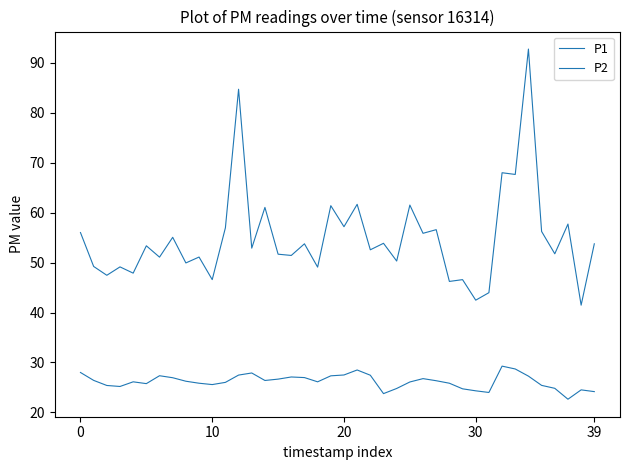

Reading left to right, list all the values displayed in this chart.

P1: 56.0	49.2	47.5	49.1	47.9	53.4	51.1	55.0	49.9	51.1	46.6	57.0	84.7	52.9	61.0	51.7	51.4	53.8	49.1	61.4	57.2	61.6	52.5	53.9	50.3	61.5	55.9	56.6	46.2	46.6	42.5	44.0	68.0	67.6	92.7	56.2	51.8	57.7	41.5	53.8
P2: 28.0	26.4	25.4	25.2	26.1	25.8	27.4	26.9	26.2	25.9	25.6	26.0	27.5	27.9	26.4	26.7	27.1	27.0	26.1	27.3	27.5	28.5	27.4	23.8	24.8	26.1	26.8	26.4	25.9	24.7	24.3	24.0	29.3	28.7	27.3	25.4	24.8	22.6	24.5	24.2